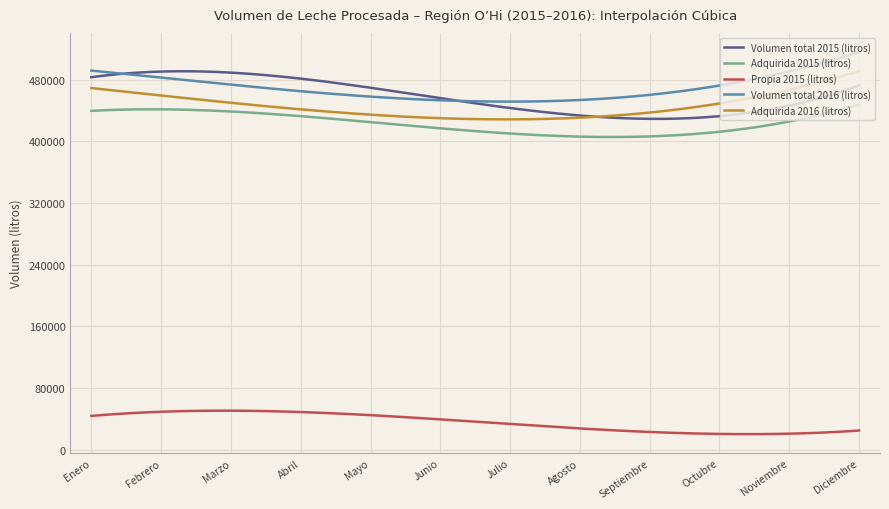

Count the number of categories in the chart.

300